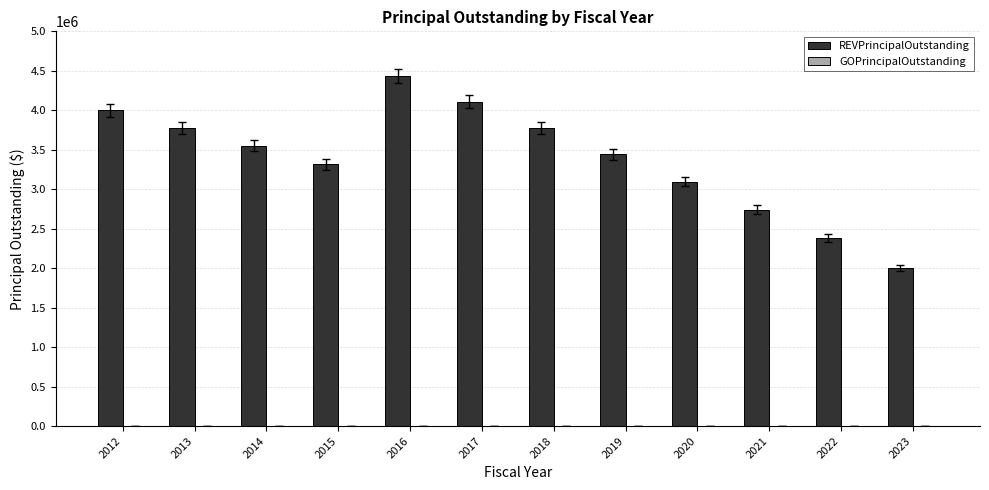

What is the minimum value shown in the chart?

2006000